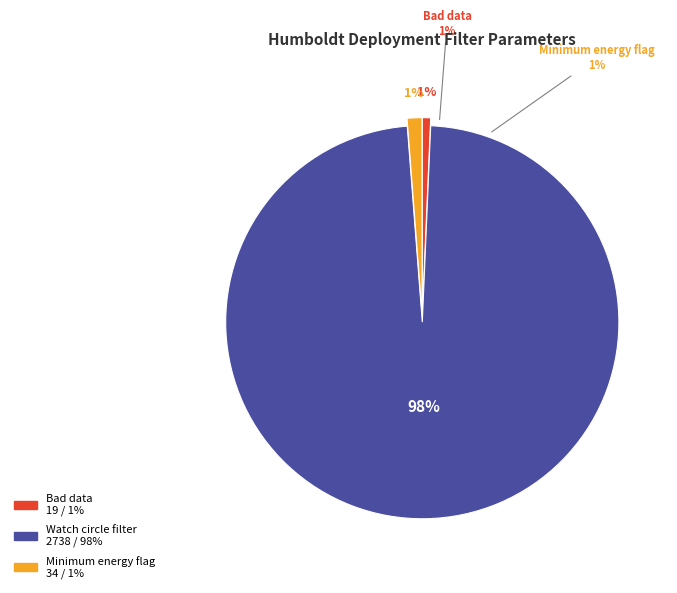

The Watch circle filter slice represents 98% of the pie. True or false?

True